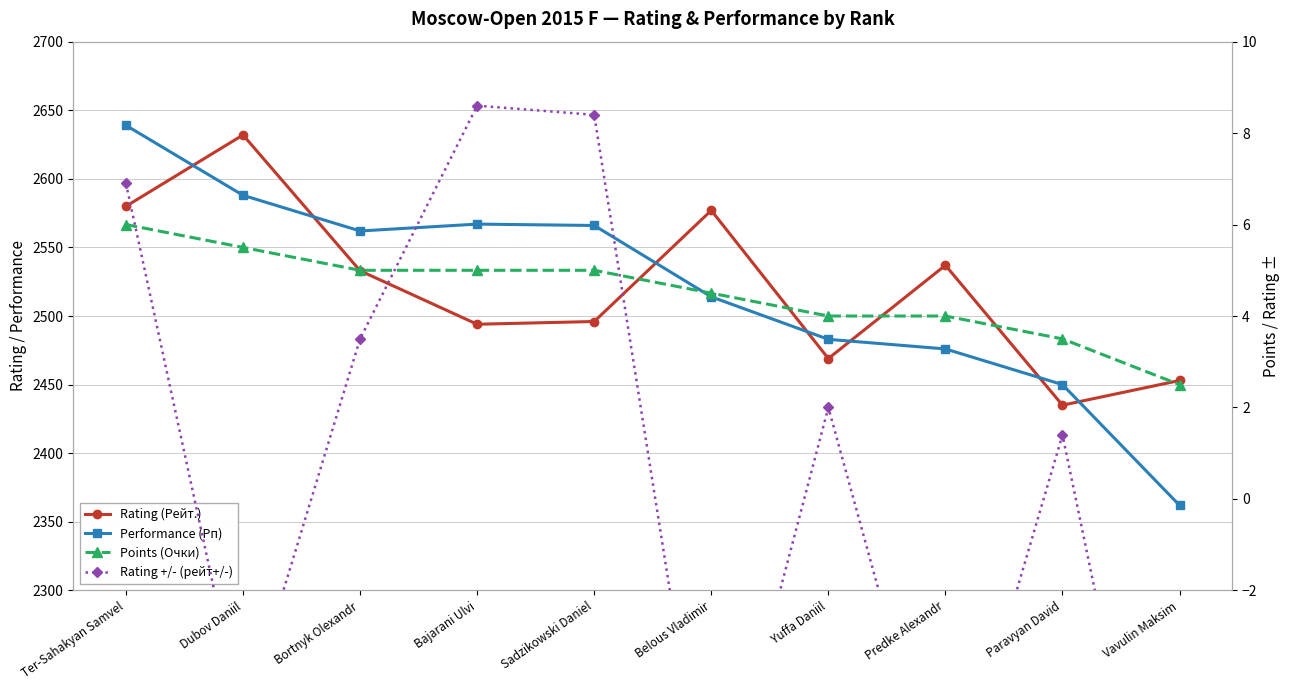

What position from the right is Predke Alexandr?

3